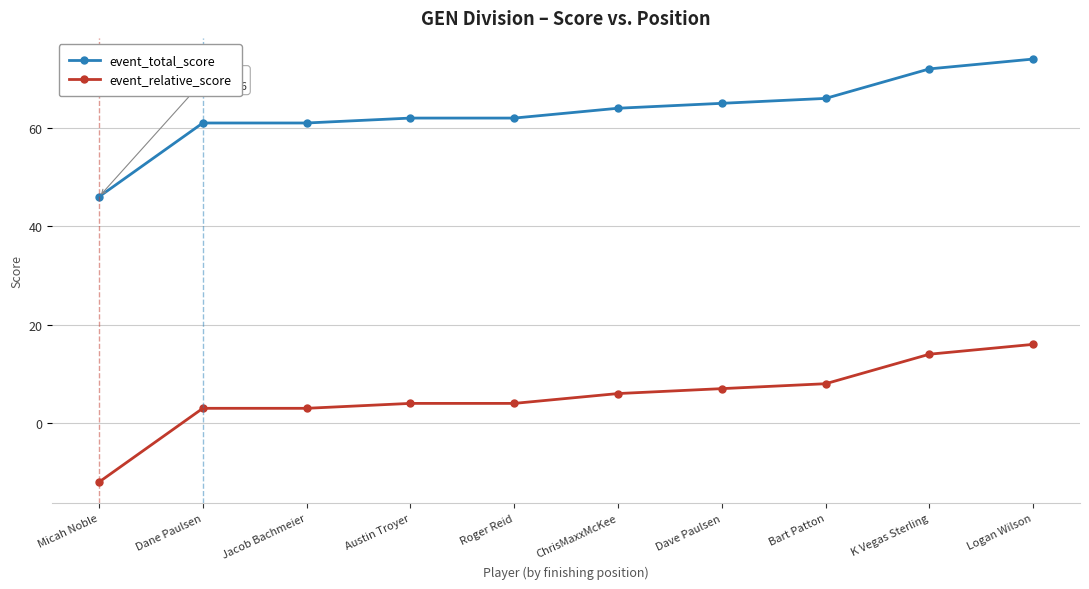

Reading left to right, list all the values displayed in this chart.

event_total_score: Micah Noble=46	Dane Paulsen=61	Jacob Bachmeier=61	Austin Troyer=62	Roger Reid=62	ChrisMaxxMcKee=64	Dave Paulsen=65	Bart Patton=66	K Vegas Sterling=72	Logan Wilson=74
event_relative_score: Micah Noble=-12	Dane Paulsen=3	Jacob Bachmeier=3	Austin Troyer=4	Roger Reid=4	ChrisMaxxMcKee=6	Dave Paulsen=7	Bart Patton=8	K Vegas Sterling=14	Logan Wilson=16